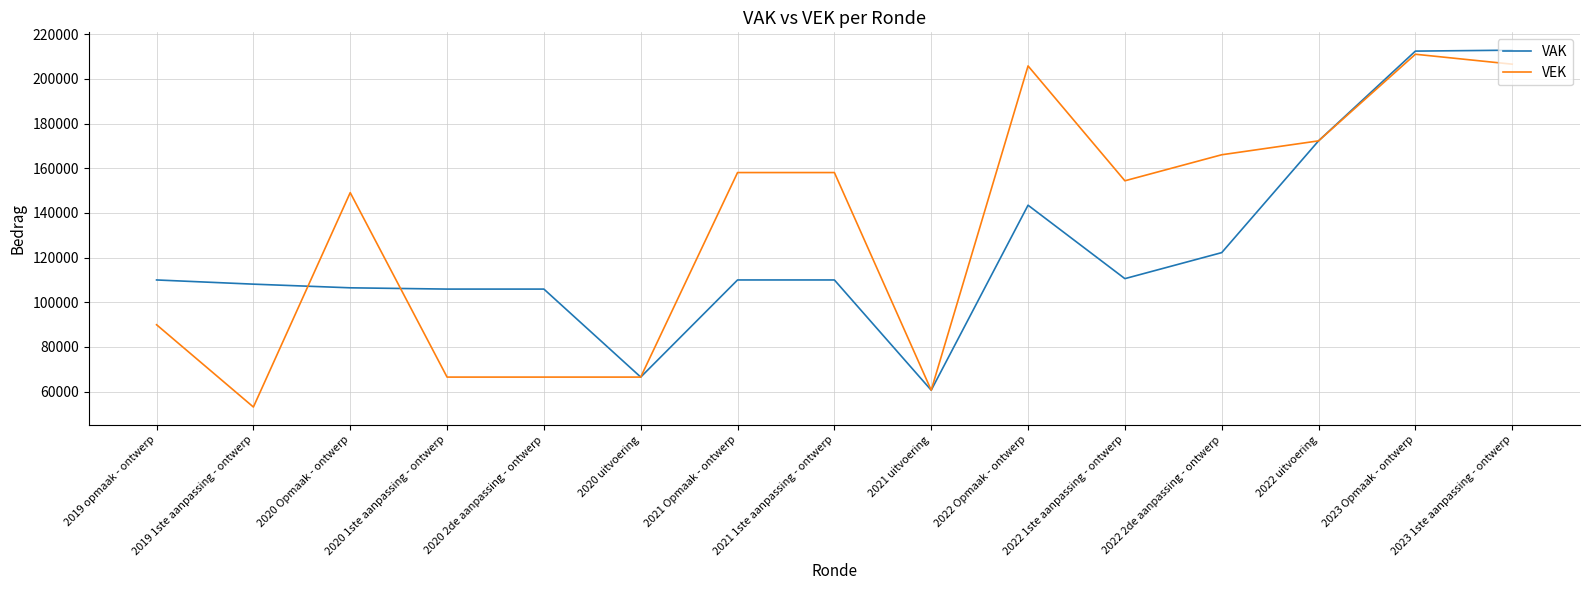

What is the average value of the VEK series?

132306